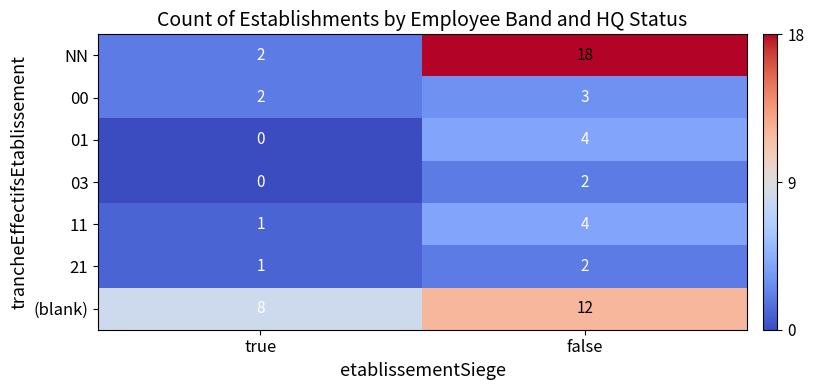

Read the (blank) value at false.

12